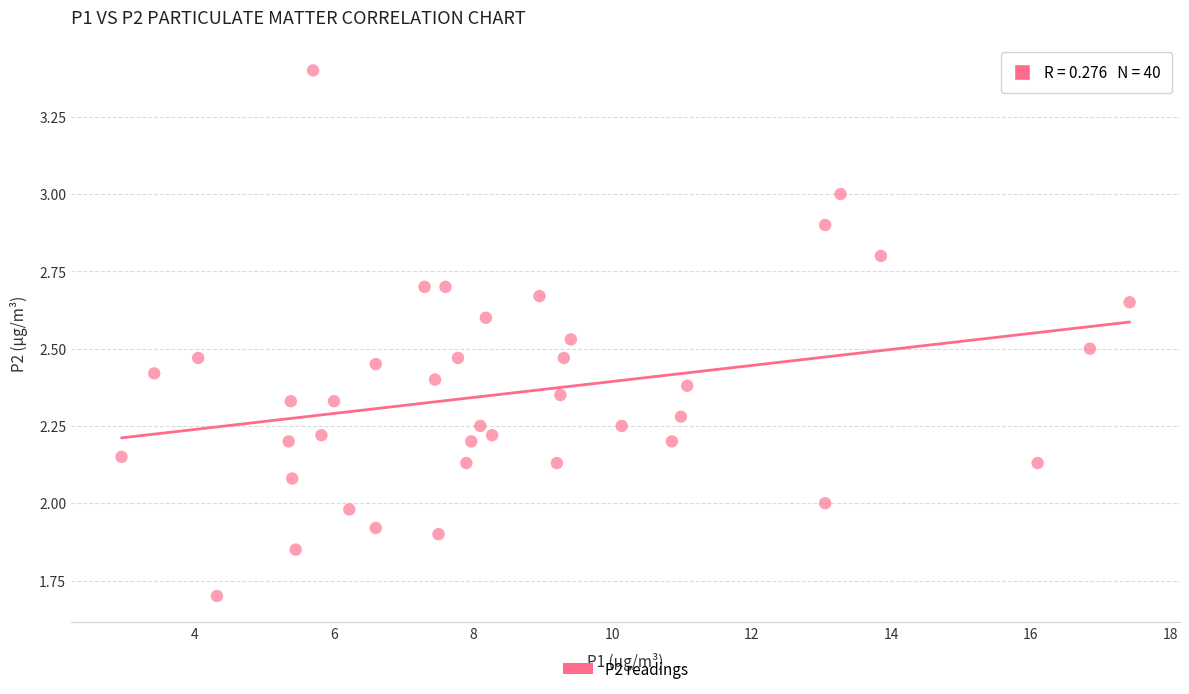

What is the range of X values (max minus min)?

14.5